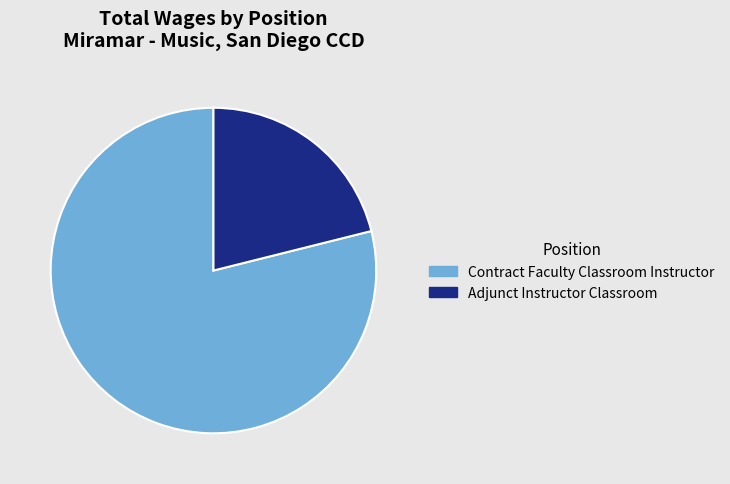

Which slice is the largest?

Contract Faculty Classroom Instructor